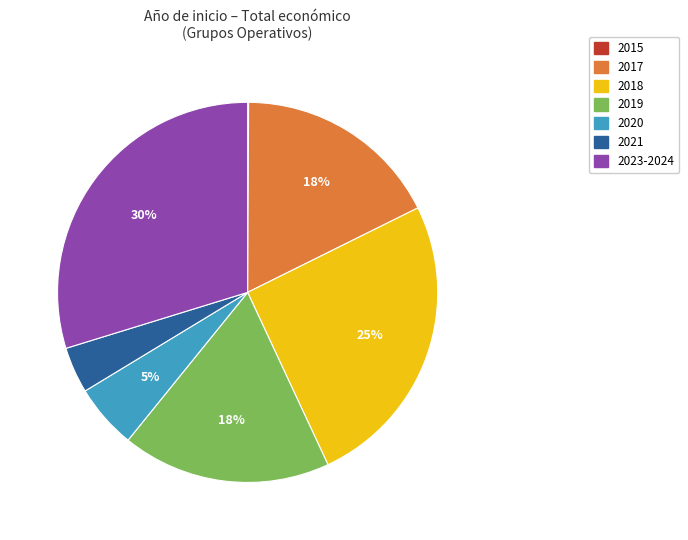

To the nearest percent, what is the combined percentage of 2023-2024 and 2020?

35%